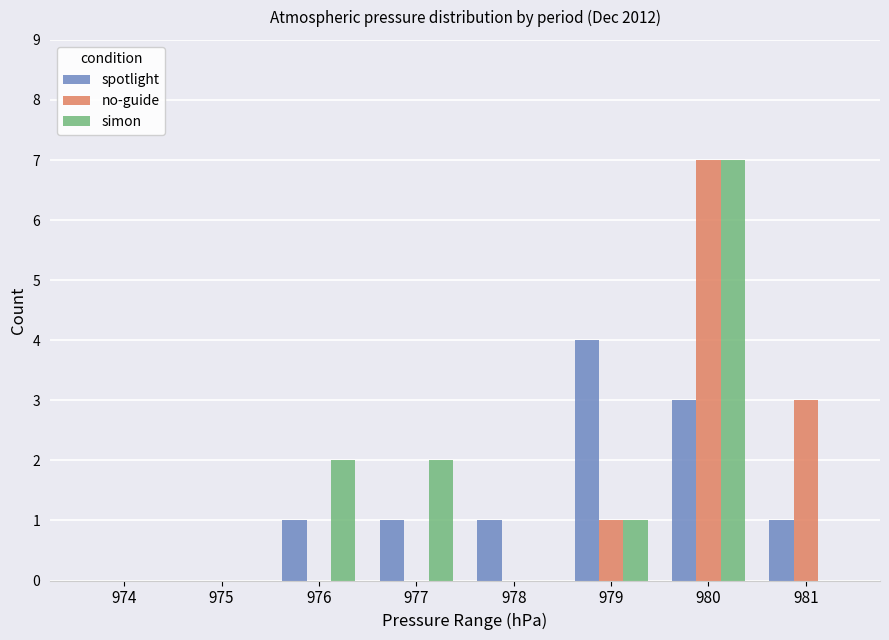

Reading left to right, what are all the values shown in this chart?

spotlight: 0	0	1	1	1	4	3	1
no-guide: 0	0	0	0	0	1	7	3
simon: 0	0	2	2	0	1	7	0